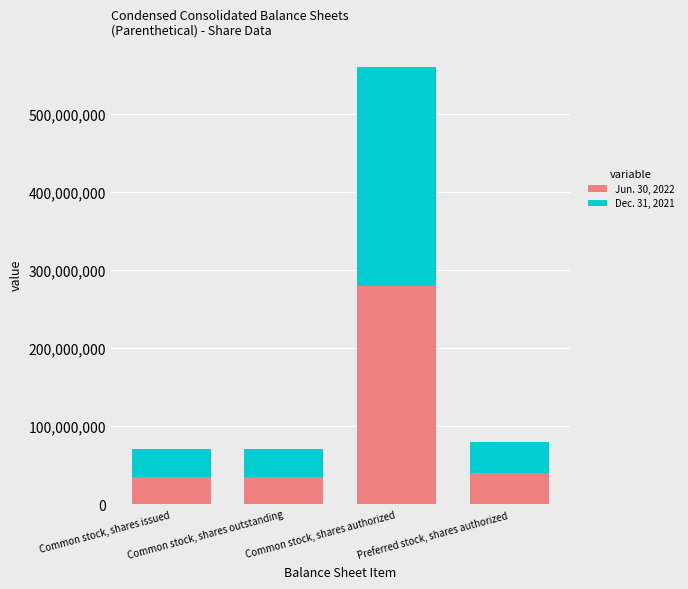

What is the minimum value for Jun. 30, 2022?

35303144